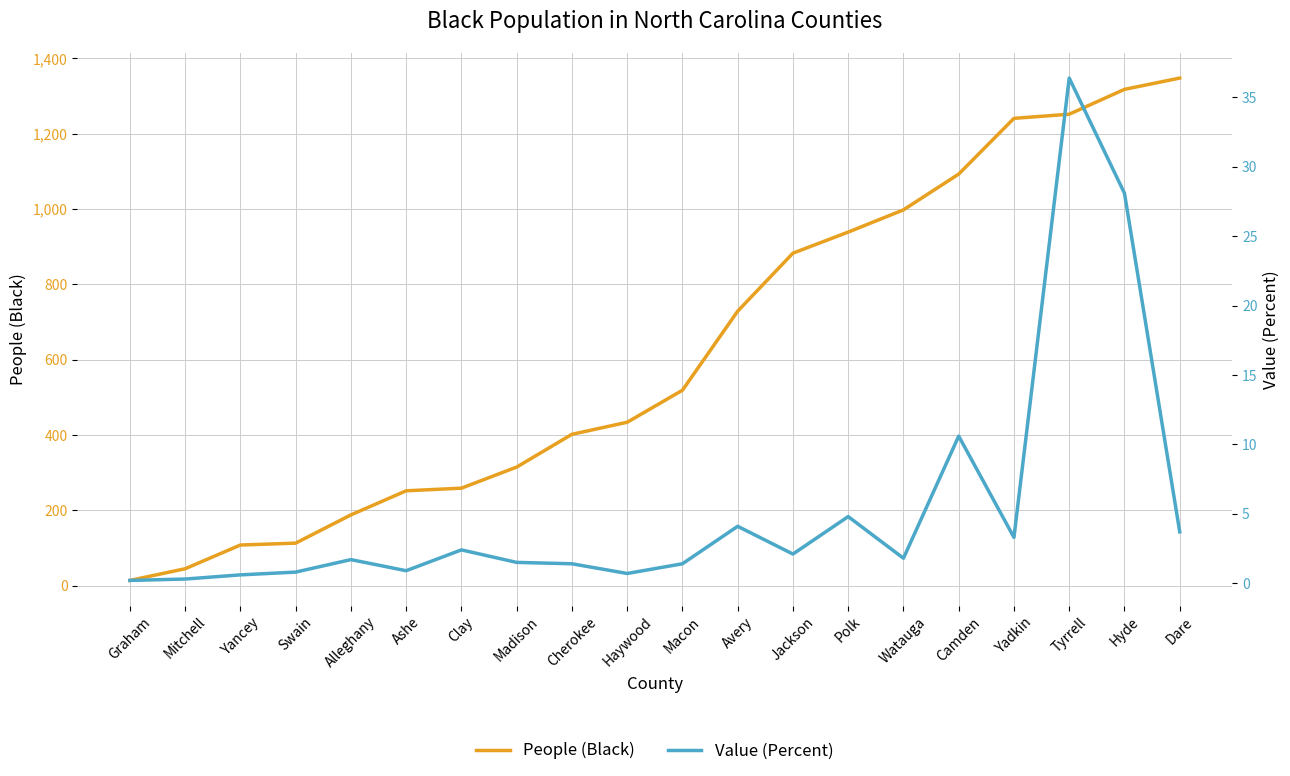

What is the average value of the People (Black) series?

622.5